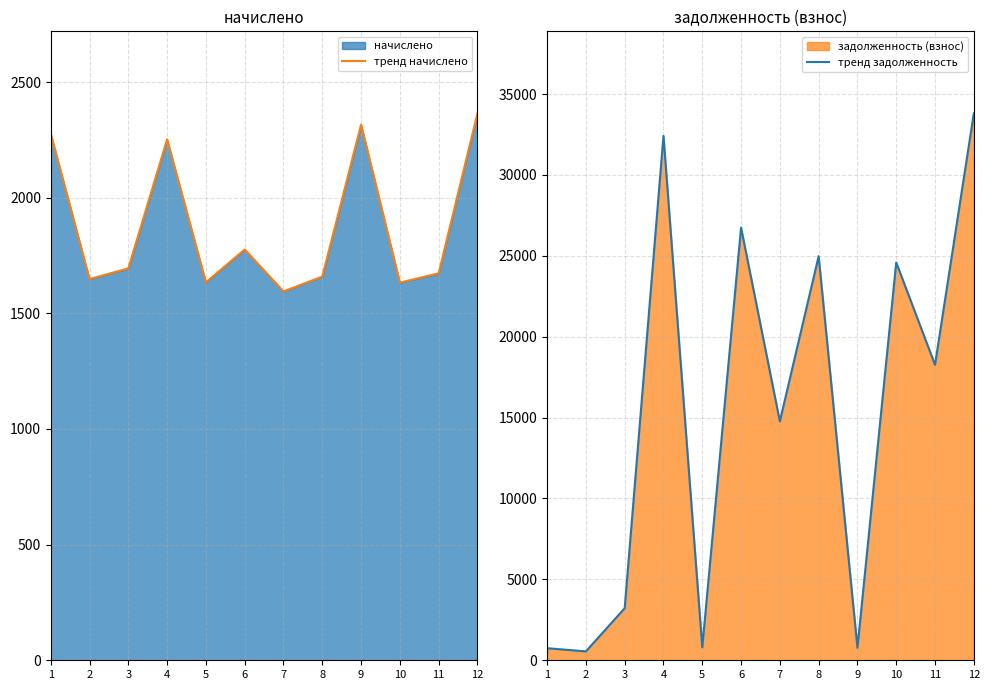

What is the approximate value of тренд начислено at 11?

1673.0